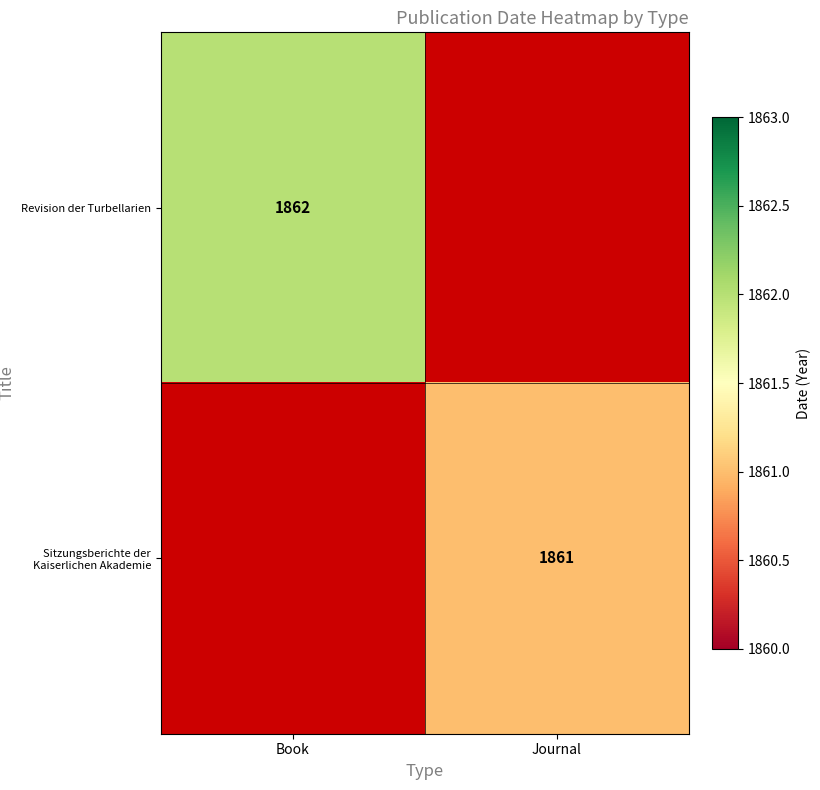

True or false: Sitzungsberichte der Kaiserlichen Akademie has a value of 838 at Journal.

False